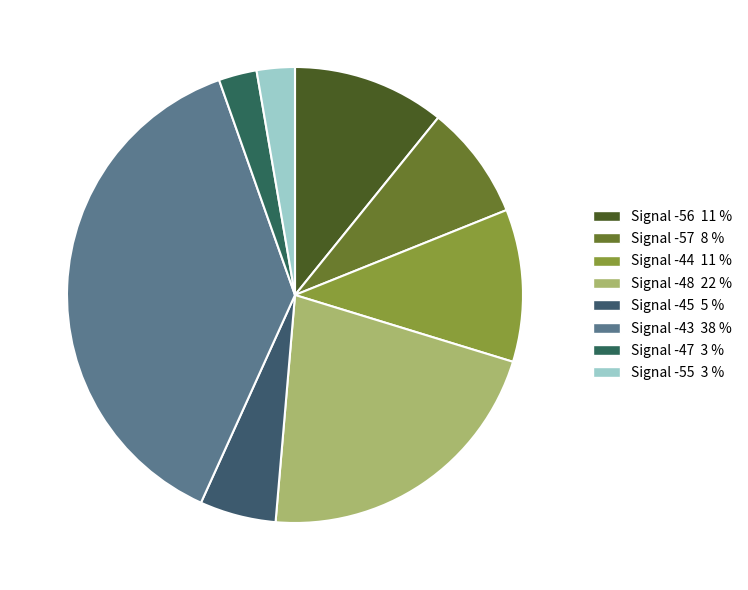

How many slices are in this pie chart?

8